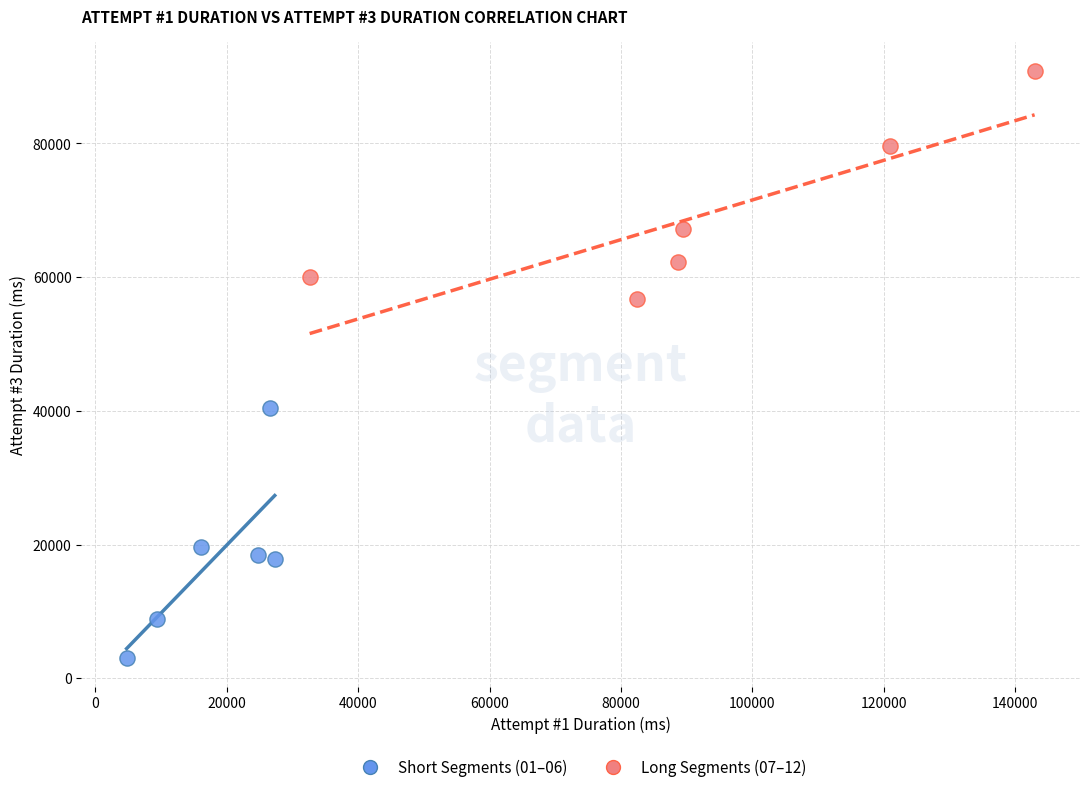

Which series contains the lowest Y value?

Short Segments (01–06)